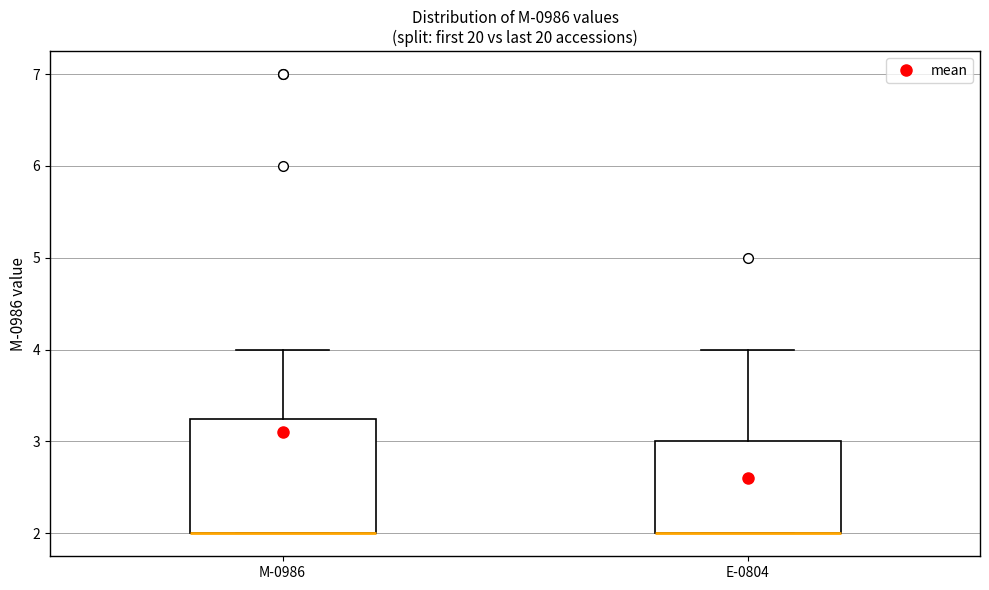

Reading left to right, transcribe this box plot: for each box, give where its median line is, the range the box spans, and where its two whiskers end, as read against the y-axis. The values are not printed on the chart, so give them approximately, as read against the axis.

M-0986: median 2.0 (drawn on the box's lower edge), box 2.0 to 3.3, whiskers 2.0 to 4.0
E-0804: median 2.0 (drawn on the box's lower edge), box 2.0 to 3.0, whiskers 2.0 to 4.0